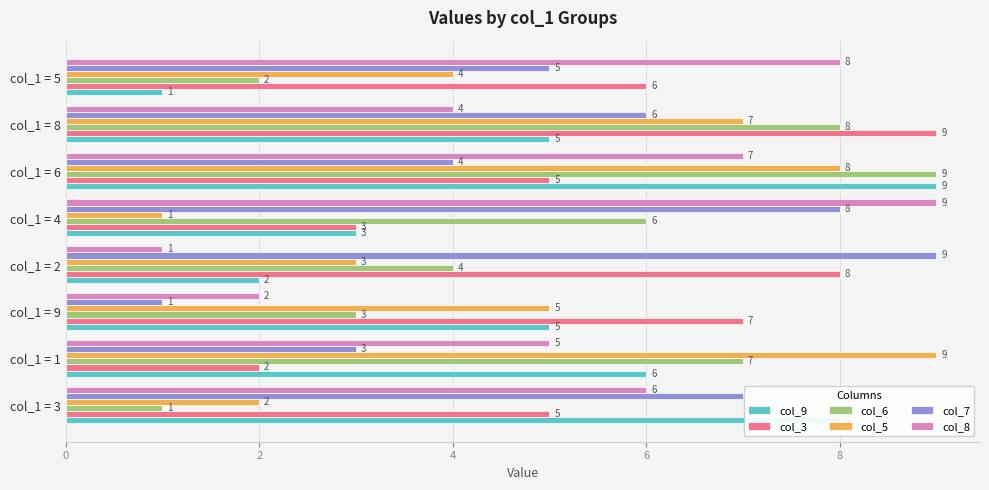

Where is col_6 nearest to the value 5?

col_1 = 2